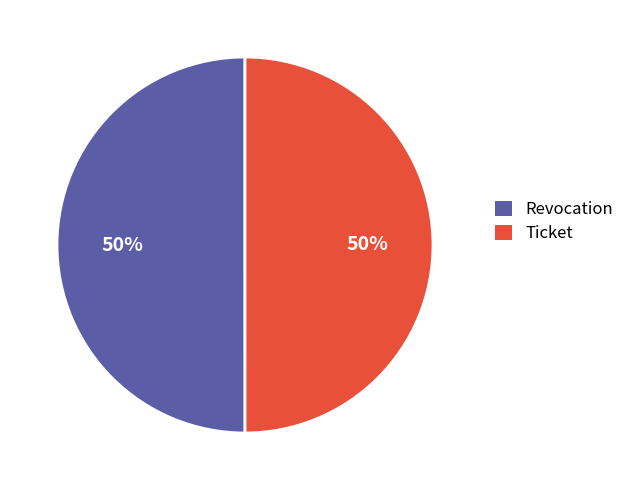

Is the sum of Ticket and Revocation greater than half?

Yes